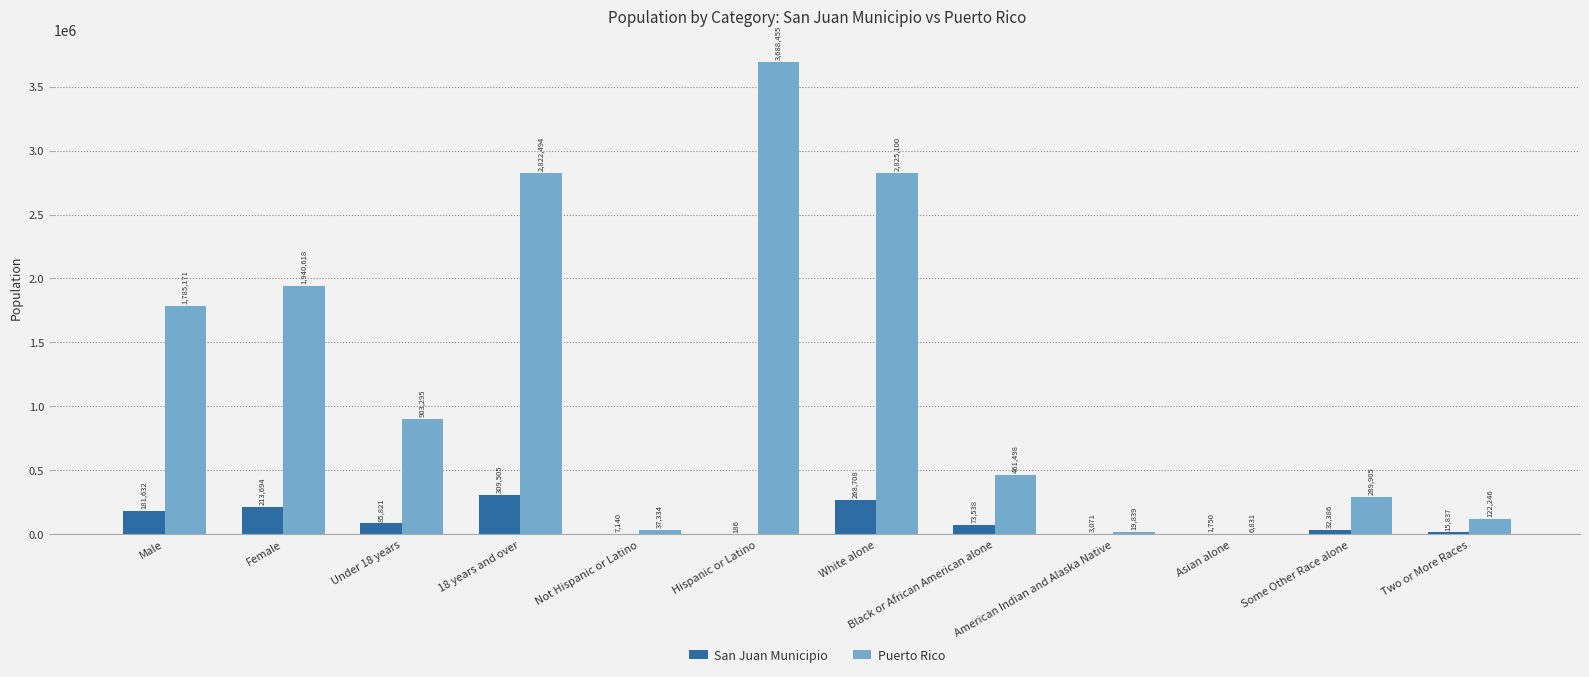

Which series changed the most between Female and Black or African American alone?

Puerto Rico